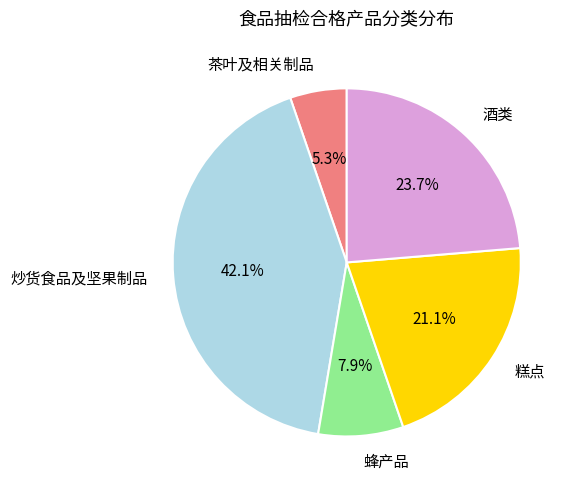

Is there a majority slice in this chart?

No